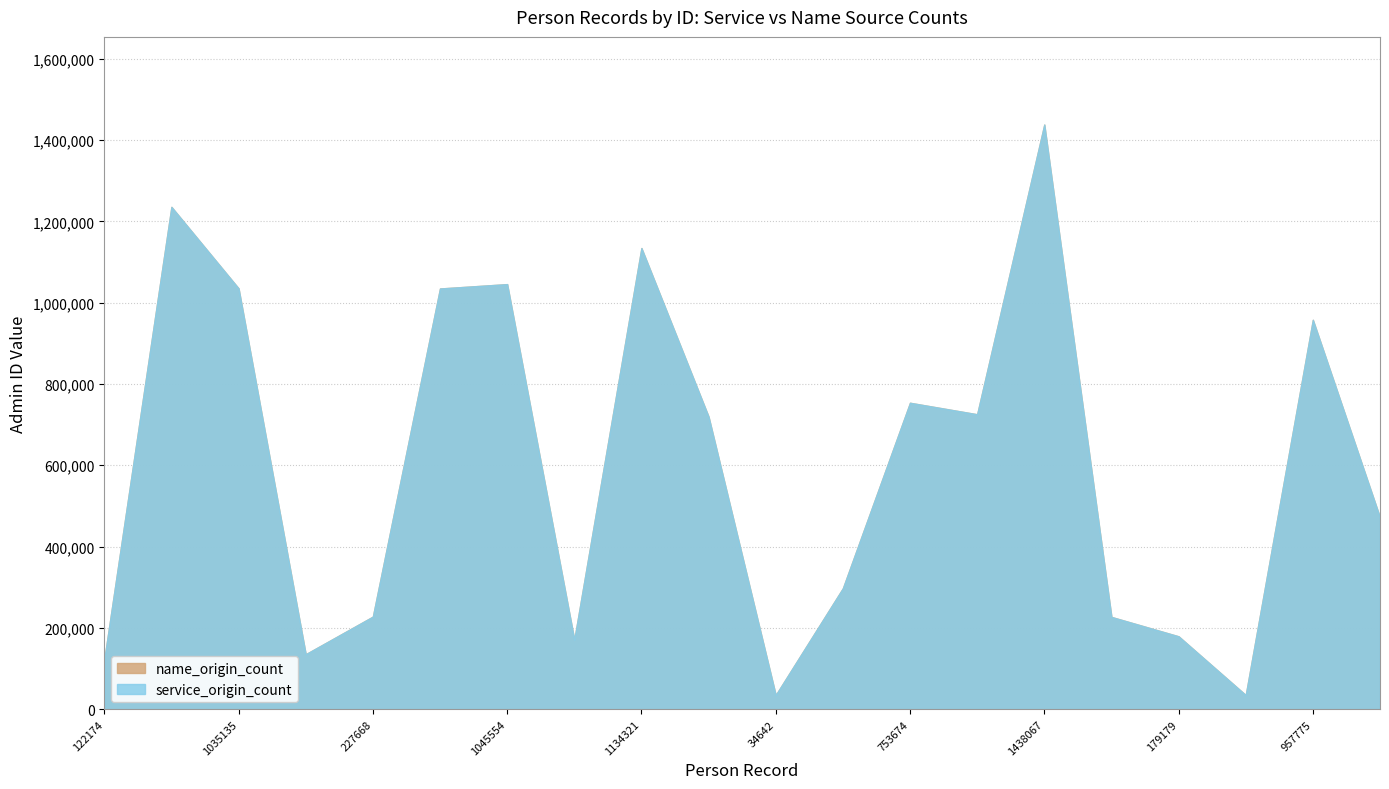

What is the label of the 5th point from the right?

person-226832